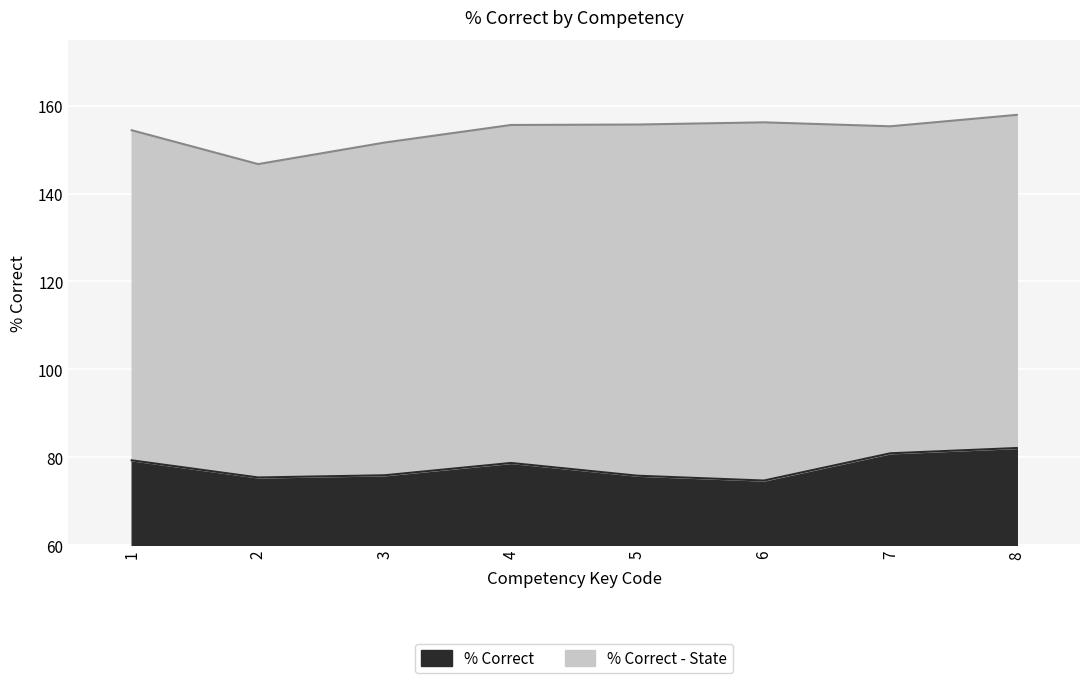

Rank the categories by value from lowest to highest.

6, 2, 5, 3, 4, 1, 7, 8